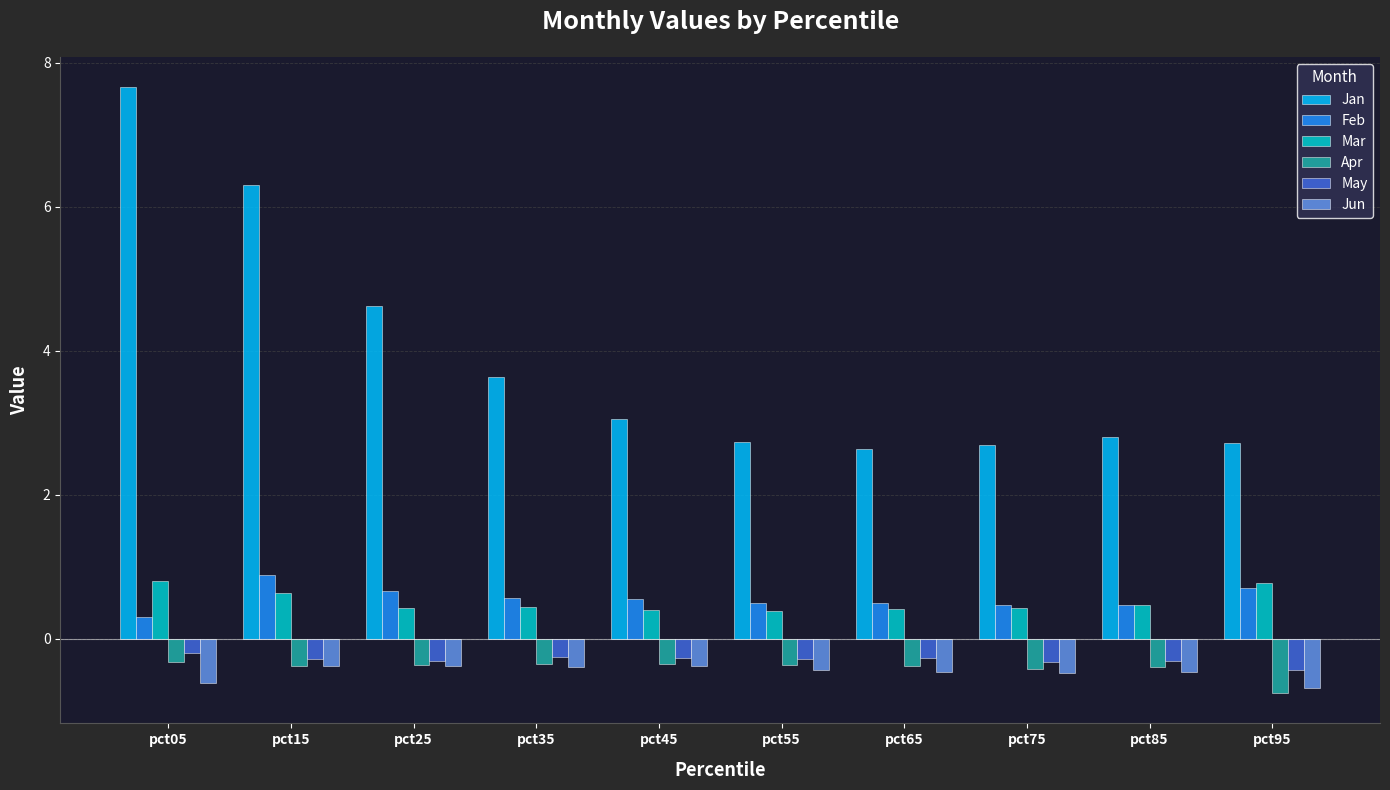

Is it true that May equals -0.3 at pct45?

True